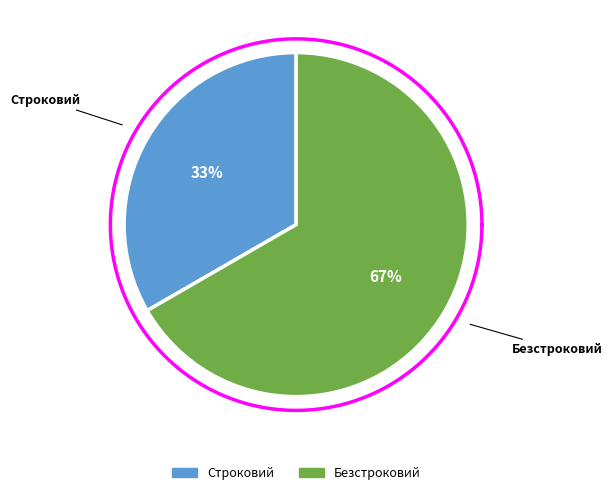

How many slices are in this pie chart?

2